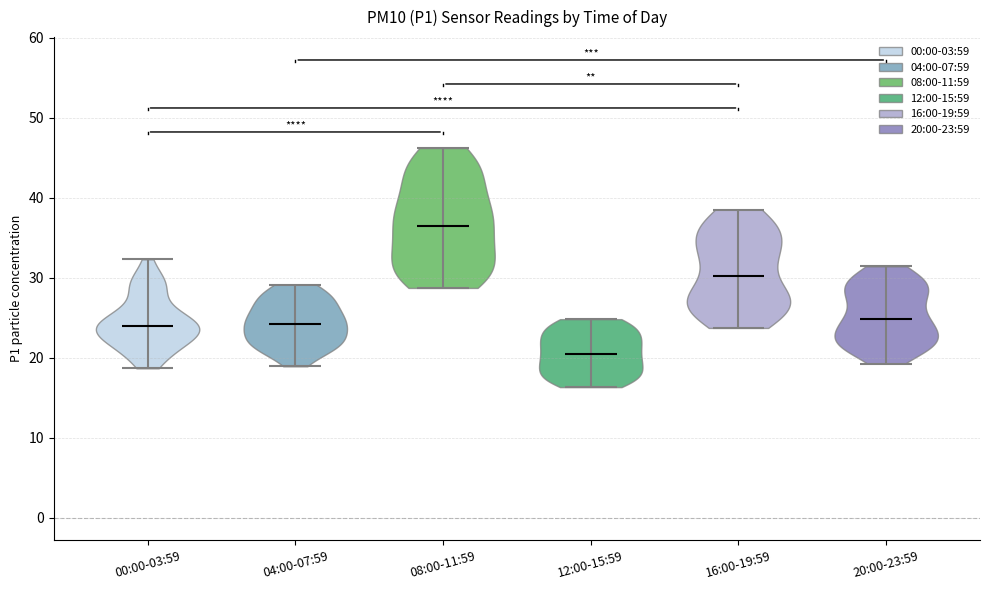

Reading left to right, read every violin against the y-axis: where its median line is, and the lowest and highest points it reaches. The values are not printed on the chart, so give them approximately, as read against the axis.

00:00-03:59: median line 24, lowest point 19, highest point 32
04:00-07:59: median line 24, lowest point 19, highest point 29
08:00-11:59: median line 36, lowest point 29, highest point 46
12:00-15:59: median line 20, lowest point 16, highest point 25
16:00-19:59: median line 30, lowest point 24, highest point 39
20:00-23:59: median line 25, lowest point 19, highest point 31